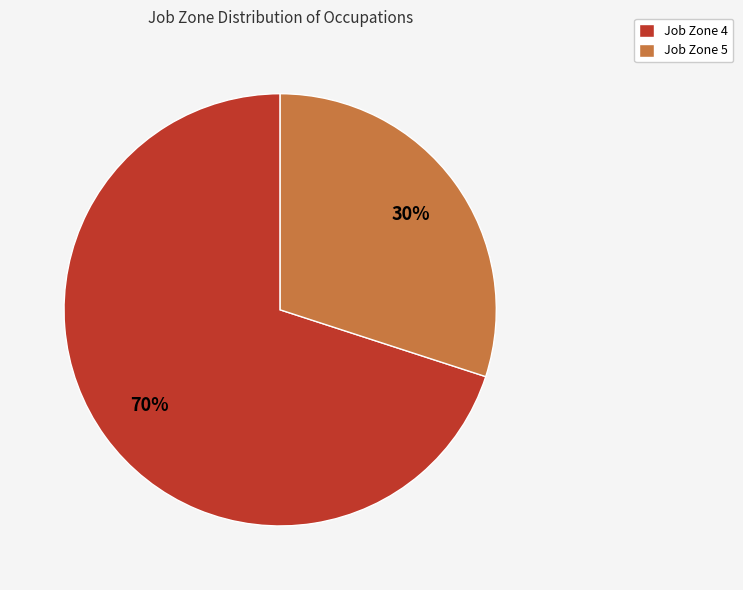

Is there any slice that represents more than half of the pie?

Yes